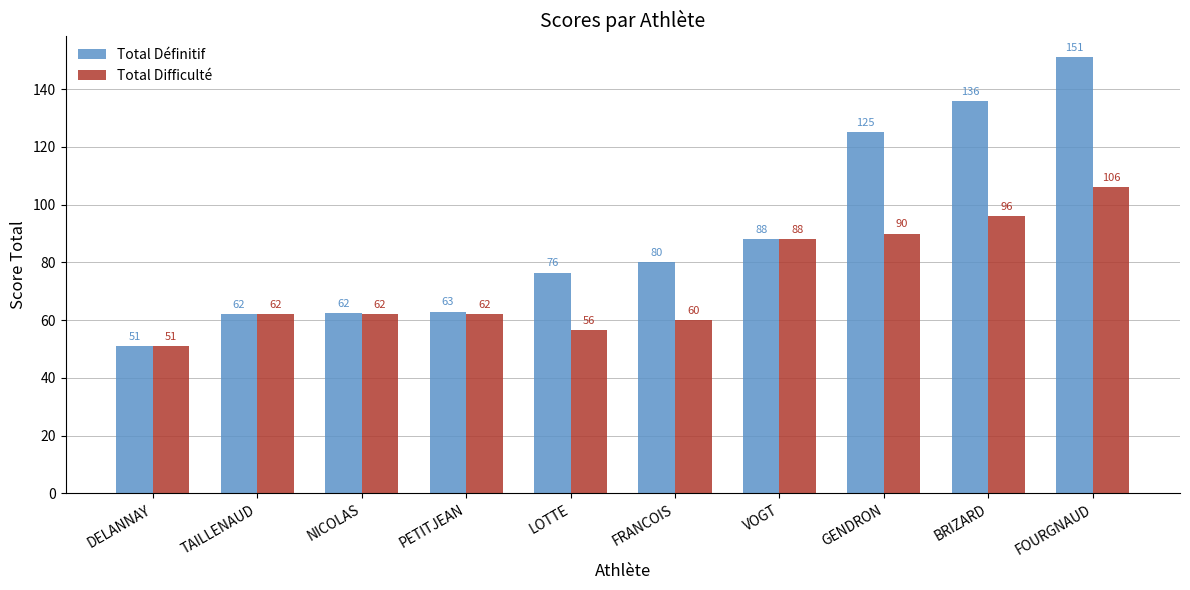

What value does the Total Définitif series have at GENDRON?

125.0